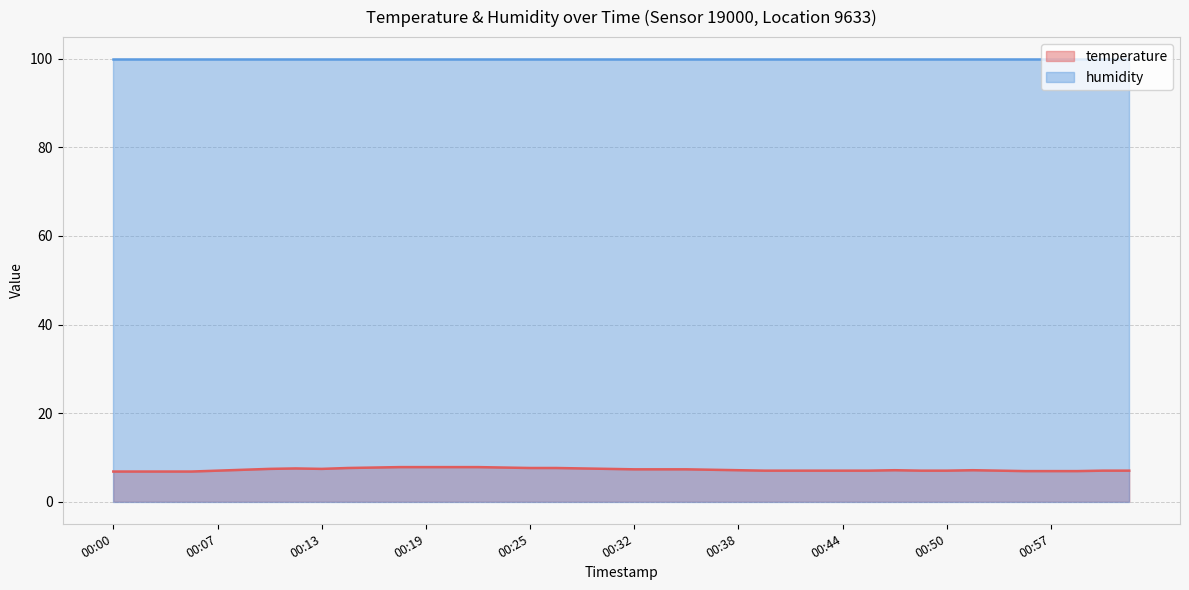

Reading left to right, list all the values displayed in this chart.

6.8	6.8	6.8	6.8	7.0	7.2	7.4	7.5	7.4	7.6	7.7	7.8	7.8	7.8	7.8	7.7	7.6	7.6	7.5	7.4	7.3	7.3	7.3	7.2	7.1	7.0	7.0	7.0	7.0	7.0	7.1	7.0	7.0	7.1	7.0	6.9	6.9	6.9	7.0	7.0